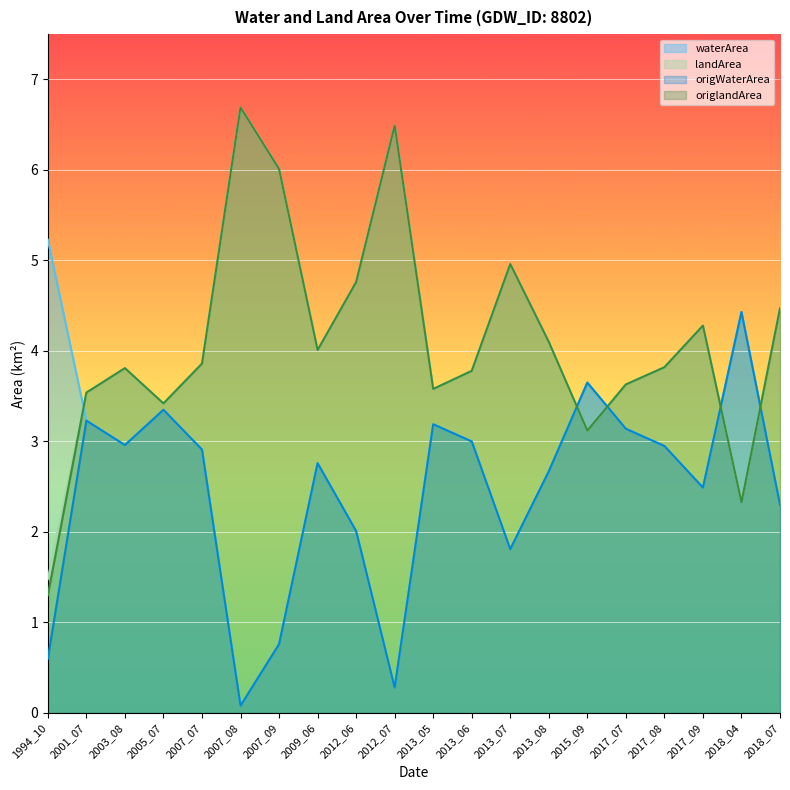

At which label does landArea reach its minimum?

1994_10